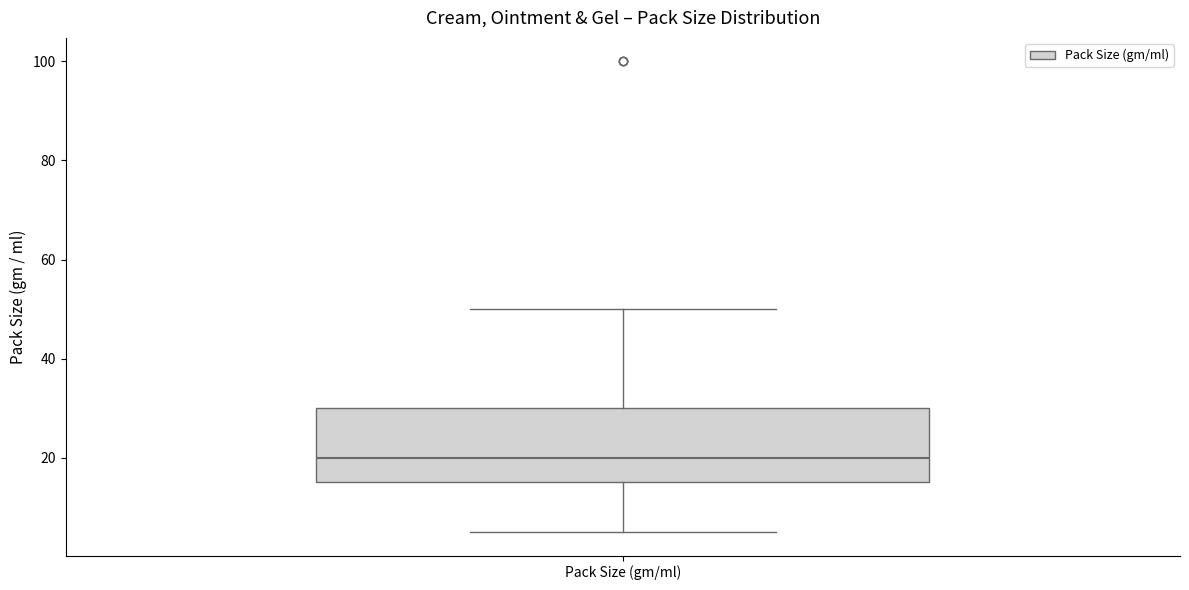

Where is the lower edge of the box for Pack Size (gm/ml) on the y-axis? The values are not printed on the chart, so give them approximately, as read against the axis.

16